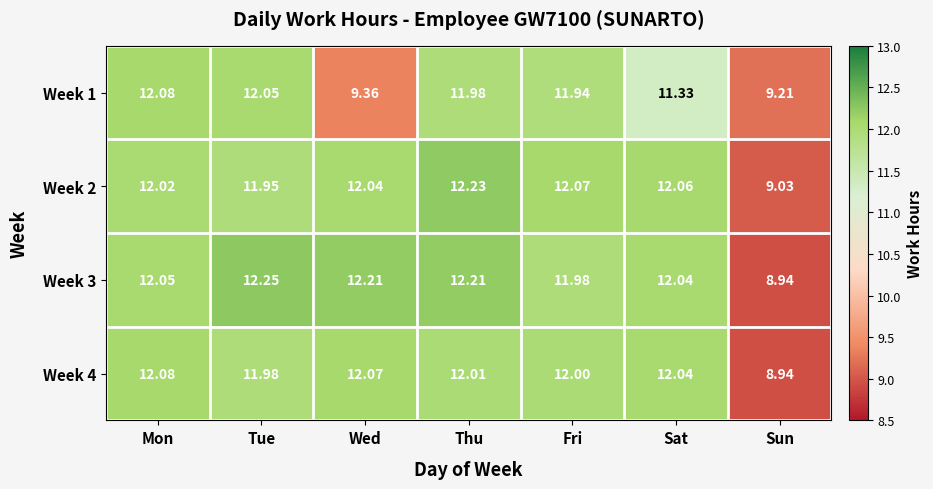

At which category is the sum across all series the highest?

Thu